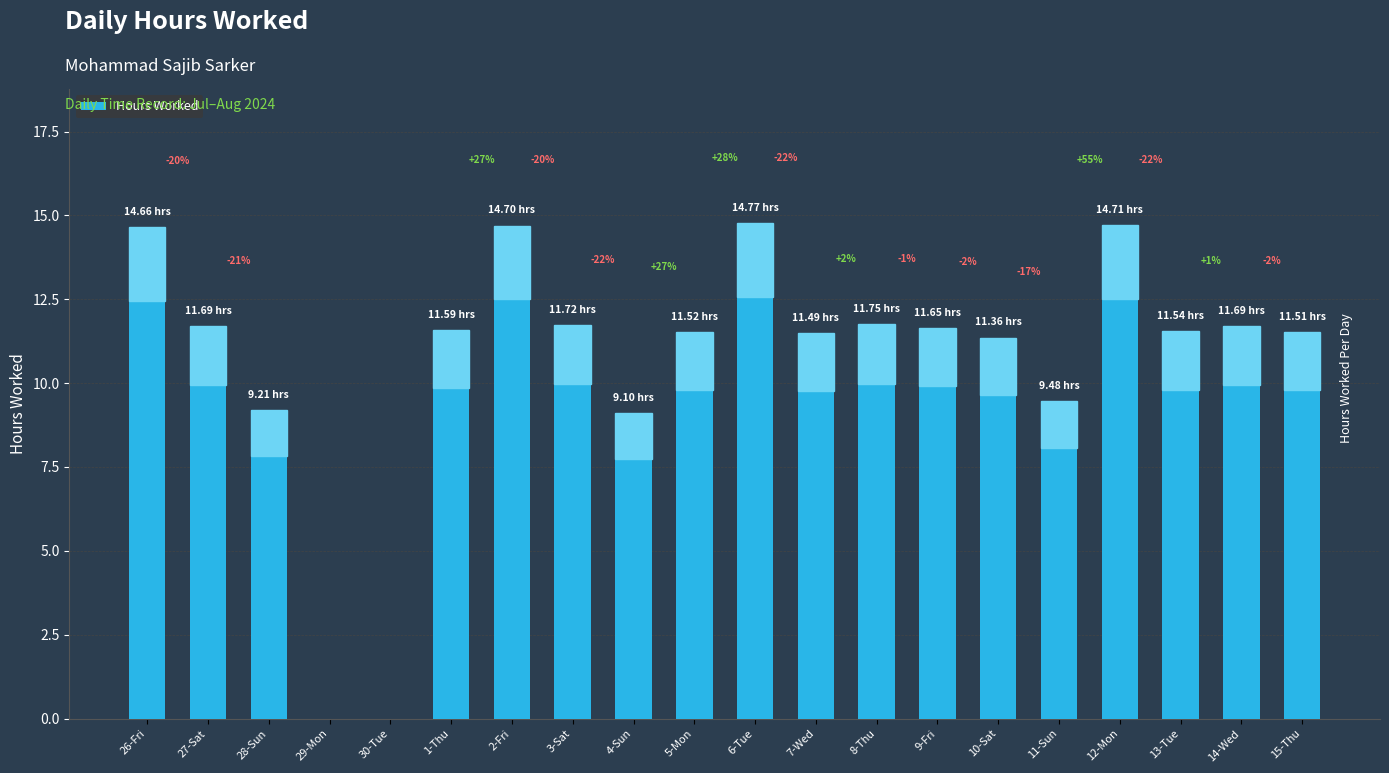

What is the value of the 9th bar from the left?

9.1